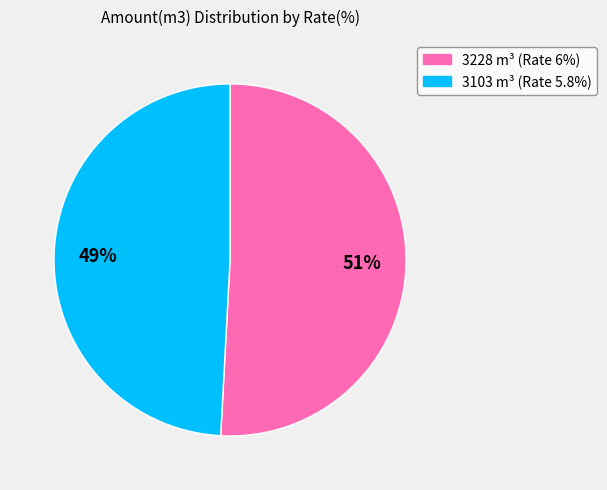

Which slice is the smallest?

3103